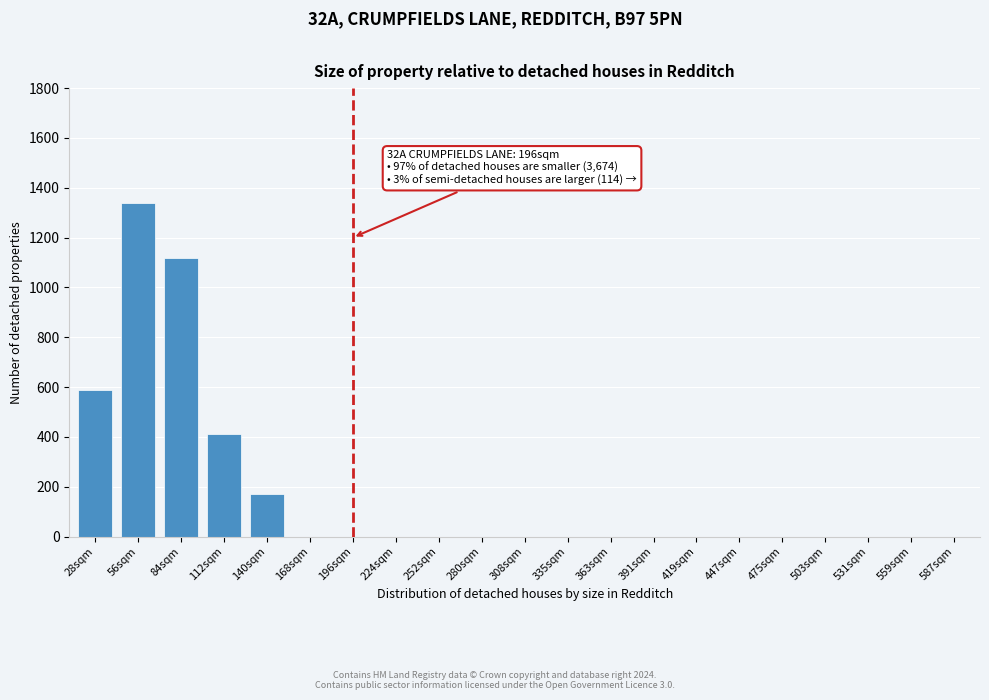

Reading right to left, list all the values displayed in this chart.

587sqm=0	559sqm=0	531sqm=0	503sqm=0	475sqm=0	447sqm=0	419sqm=0	391sqm=0	363sqm=0	335sqm=0	308sqm=0	280sqm=0	252sqm=0	224sqm=0	196sqm=0	168sqm=0	140sqm=170	112sqm=410	84sqm=1120	56sqm=1340	28sqm=590